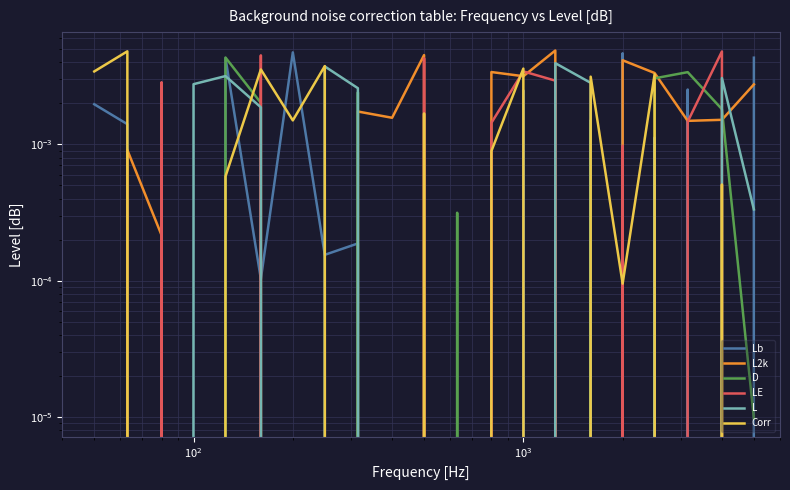

In Lb, how many points are lower than both neighbors (excluding endpoints)?

7